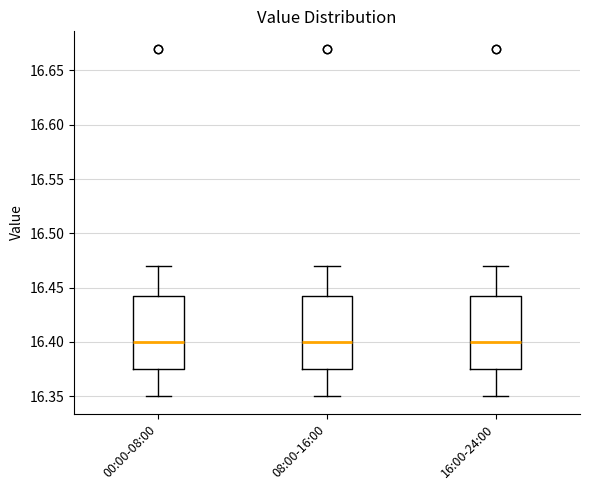

Reading left to right, transcribe this box plot: for each box, give where its median line is, the range the box spans, and where its two whiskers end, as read against the y-axis. The values are not printed on the chart, so give them approximately, as read against the axis.

00:00-08:00: median 16.400, box 16.375 to 16.445, whiskers 16.350 to 16.470
08:00-16:00: median 16.400, box 16.375 to 16.445, whiskers 16.350 to 16.470
16:00-24:00: median 16.400, box 16.375 to 16.445, whiskers 16.350 to 16.470